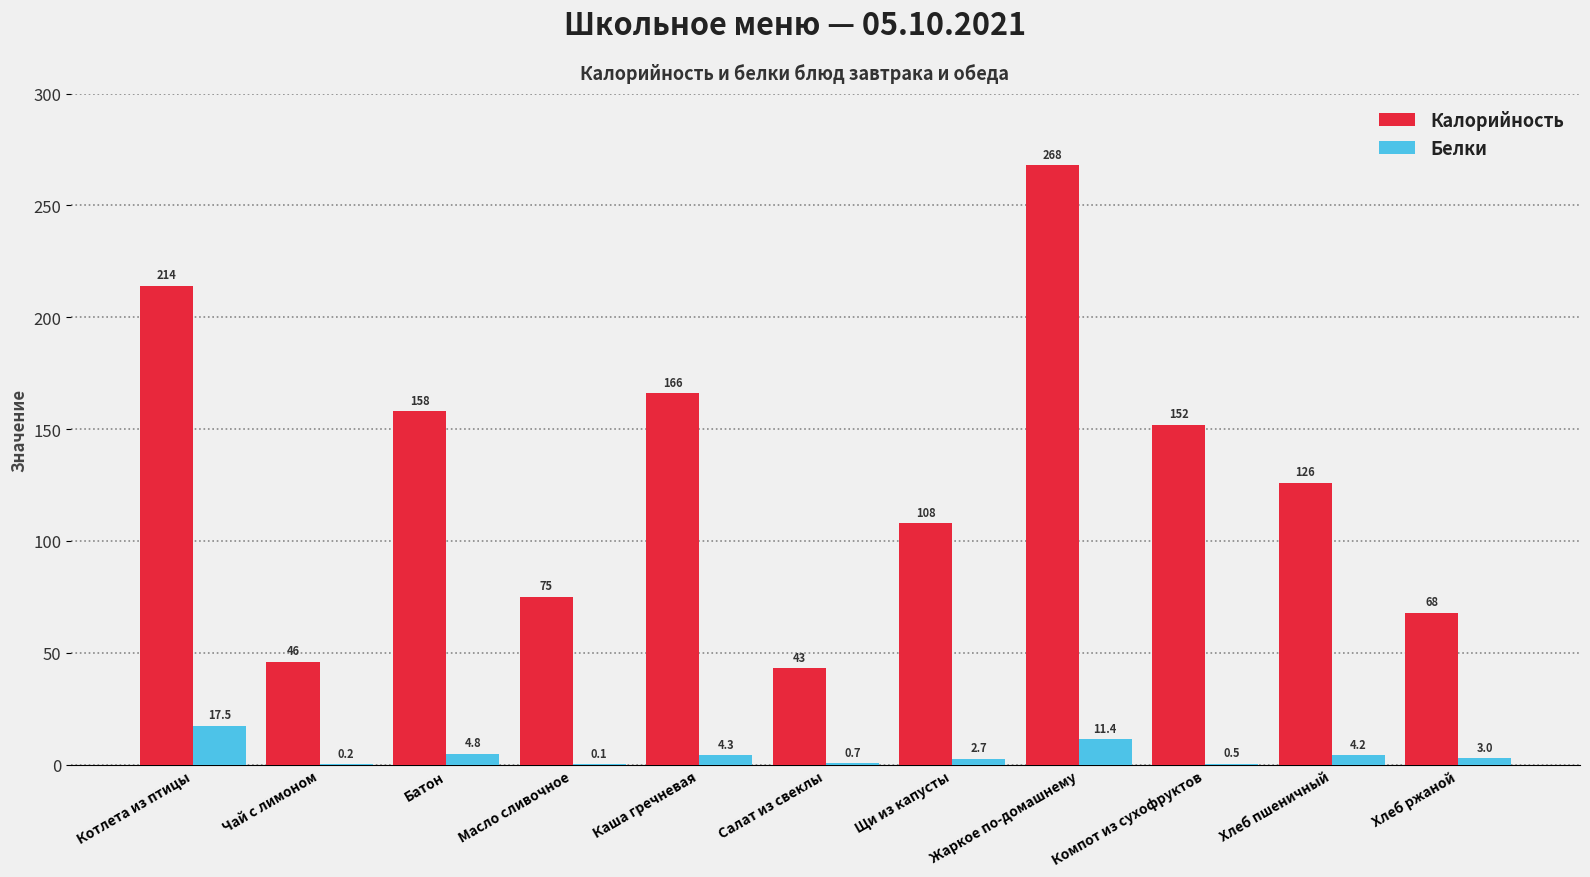

What is the highest value of the Белки series?

17.5